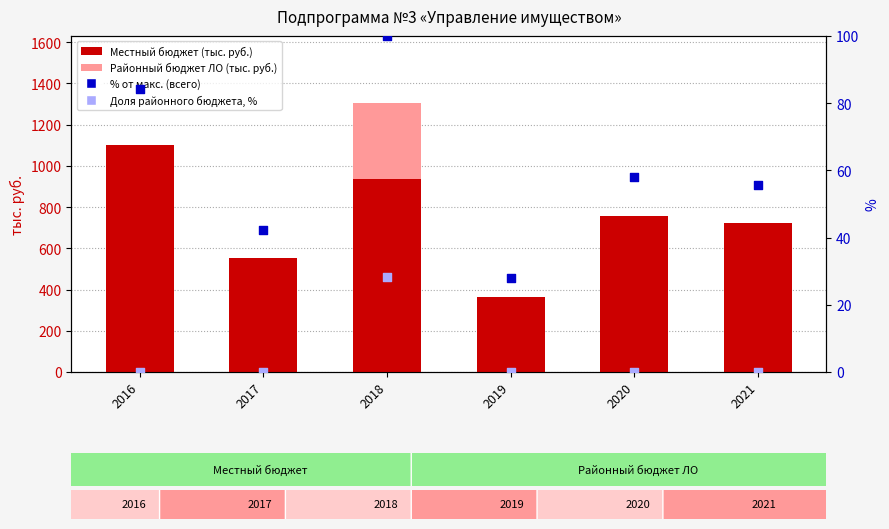

What is the total value across all series at 2020?

816.0